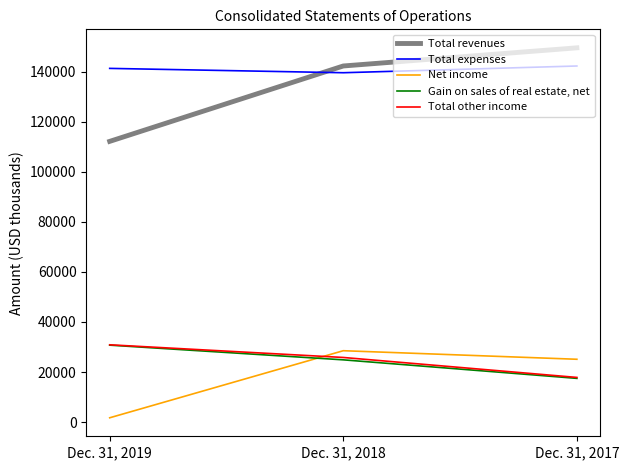

The Total other income series shows 6628 at Dec. 31, 2017. True or false?

False